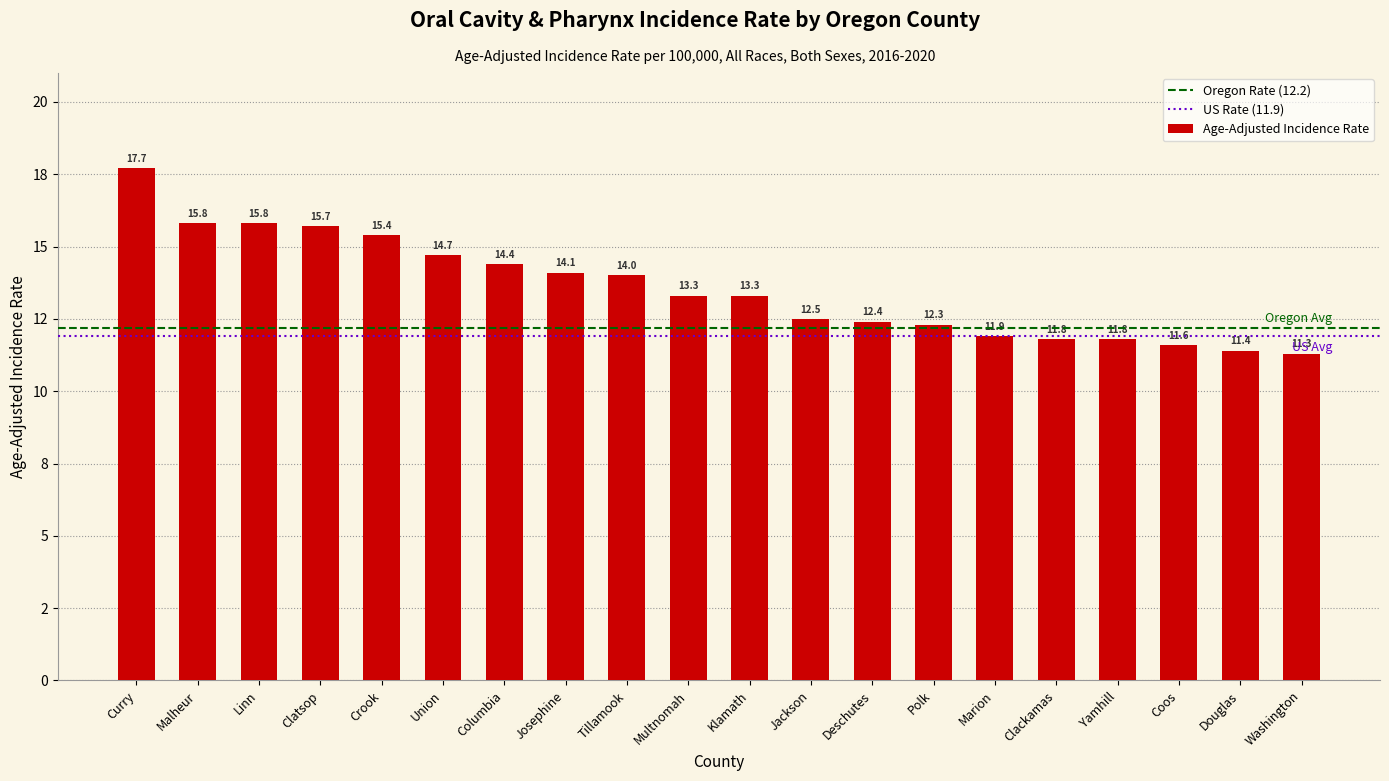

Does the chart contain any negative values?

No